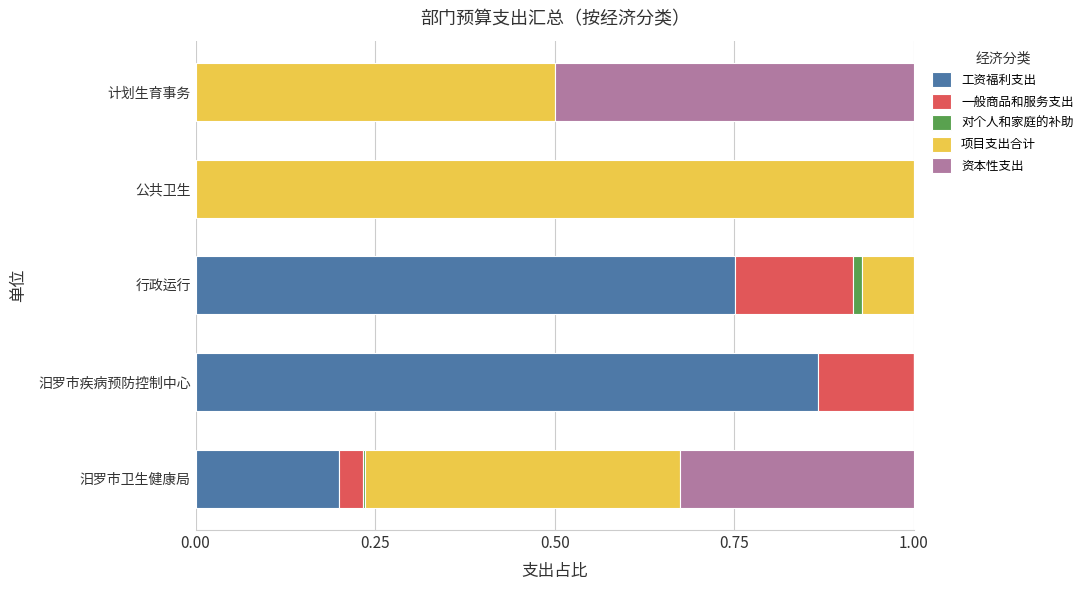

Which category has the highest value in the 工资福利支出 series?

汨罗市疾病预防控制中心